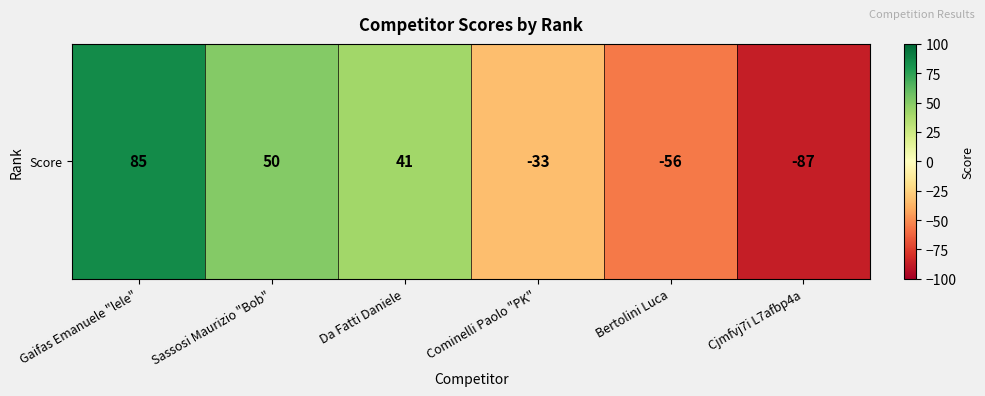

At which label does the data first exceed 41?

Gaifas Emanuele "lele"